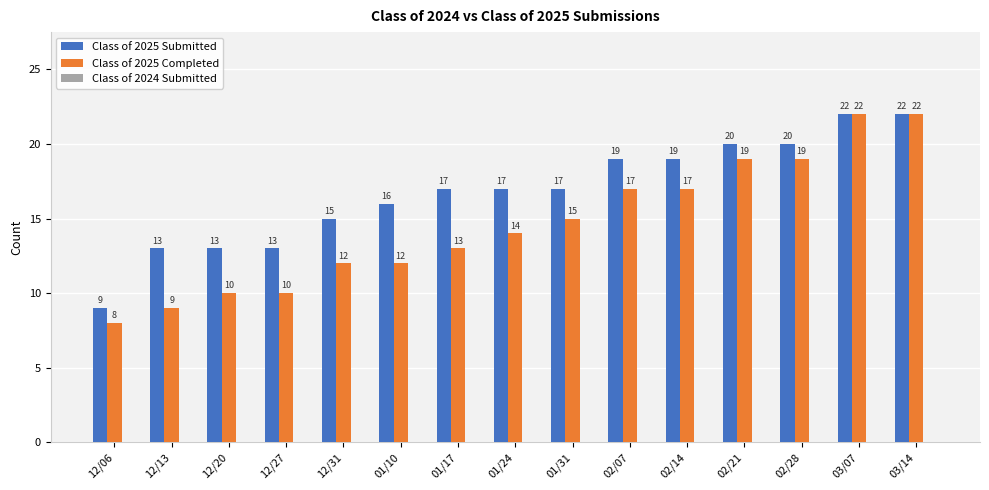

Does the chart contain any negative values?

No